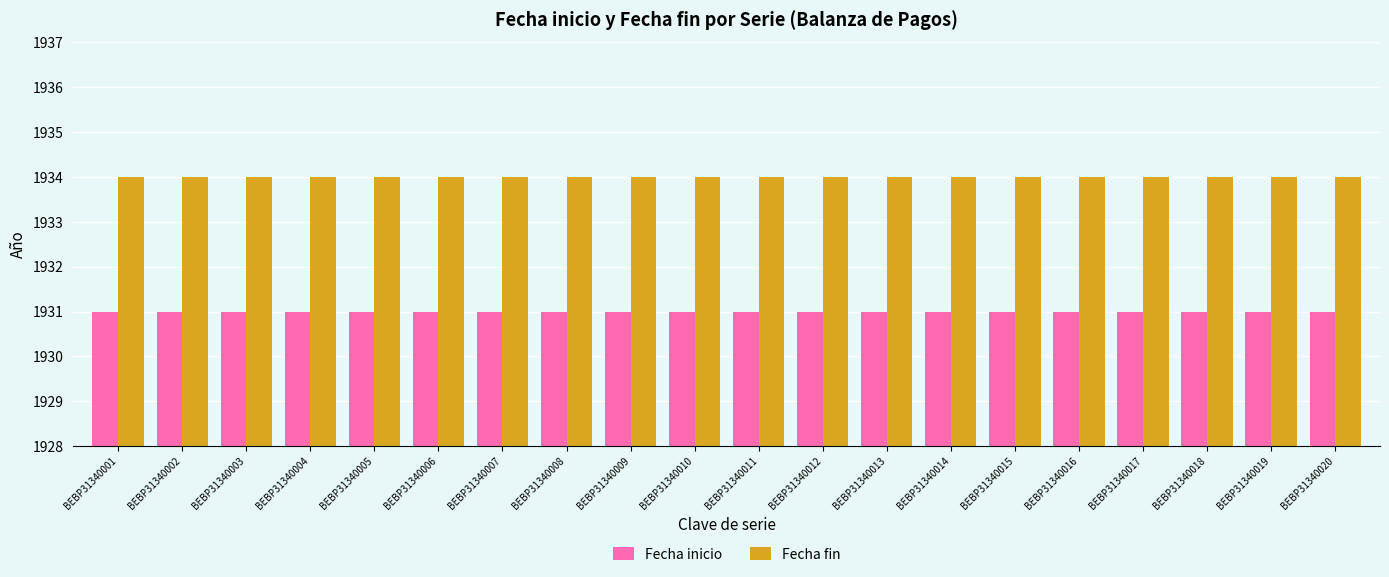

Reading left to right, list all the values displayed in this chart.

Fecha inicio: BEBP31340001=1931	BEBP31340002=1931	BEBP31340003=1931	BEBP31340004=1931	BEBP31340005=1931	BEBP31340006=1931	BEBP31340007=1931	BEBP31340008=1931	BEBP31340009=1931	BEBP31340010=1931	BEBP31340011=1931	BEBP31340012=1931	BEBP31340013=1931	BEBP31340014=1931	BEBP31340015=1931	BEBP31340016=1931	BEBP31340017=1931	BEBP31340018=1931	BEBP31340019=1931	BEBP31340020=1931
Fecha fin: BEBP31340001=1934	BEBP31340002=1934	BEBP31340003=1934	BEBP31340004=1934	BEBP31340005=1934	BEBP31340006=1934	BEBP31340007=1934	BEBP31340008=1934	BEBP31340009=1934	BEBP31340010=1934	BEBP31340011=1934	BEBP31340012=1934	BEBP31340013=1934	BEBP31340014=1934	BEBP31340015=1934	BEBP31340016=1934	BEBP31340017=1934	BEBP31340018=1934	BEBP31340019=1934	BEBP31340020=1934